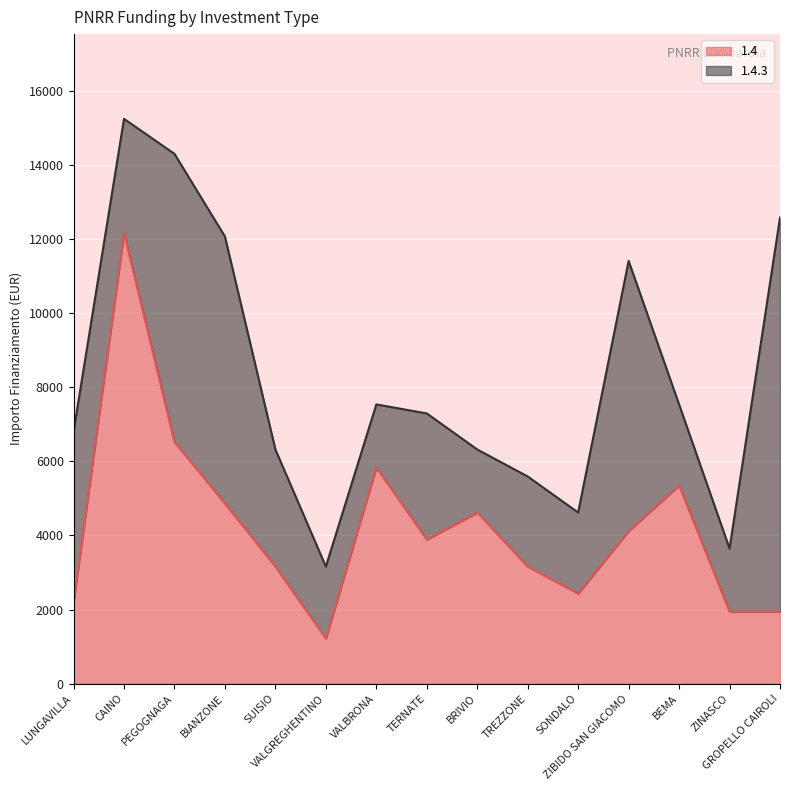

How many data points does each series have?

15